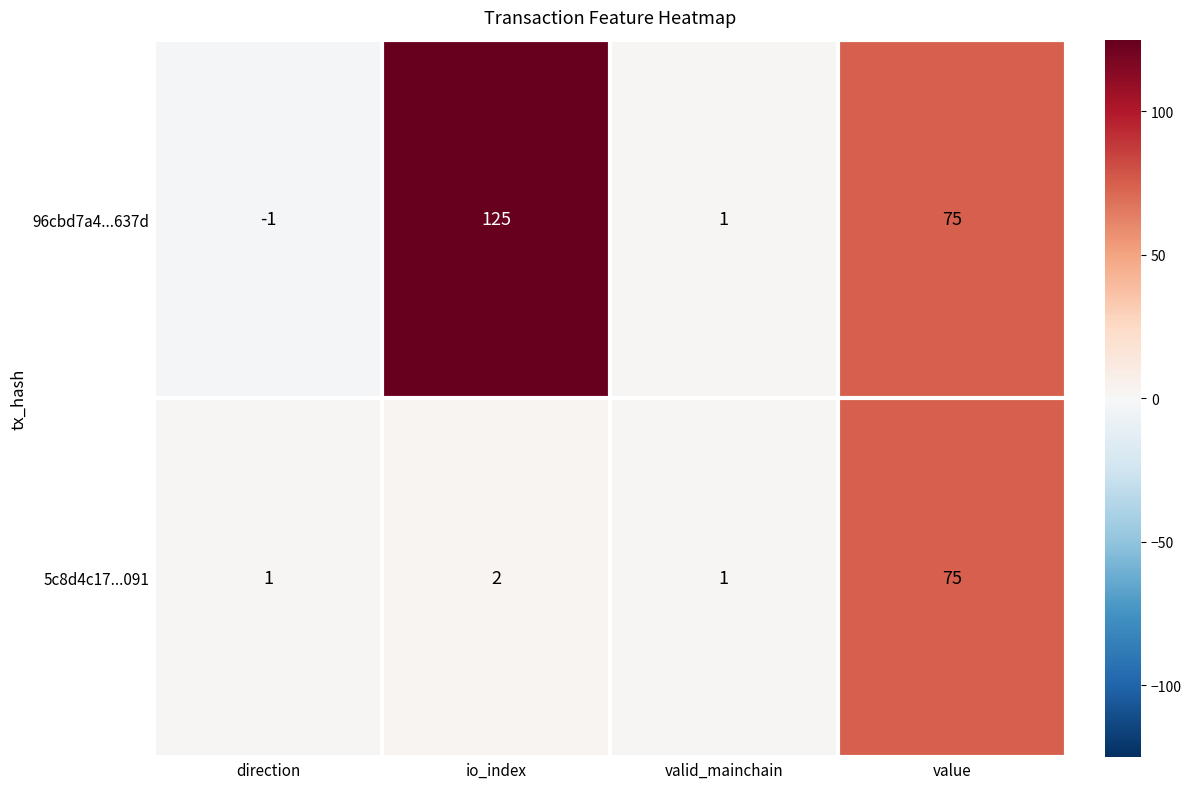

How many negative values does the 96cbd7a4...637d series have?

1